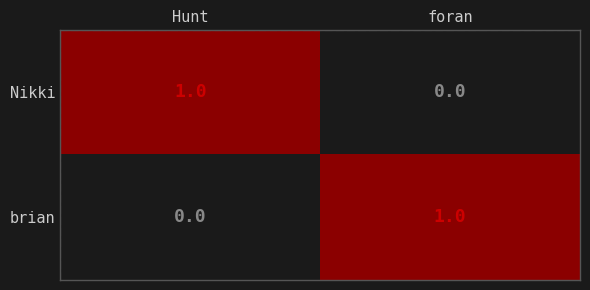

At which label does brian reach its peak?

foran